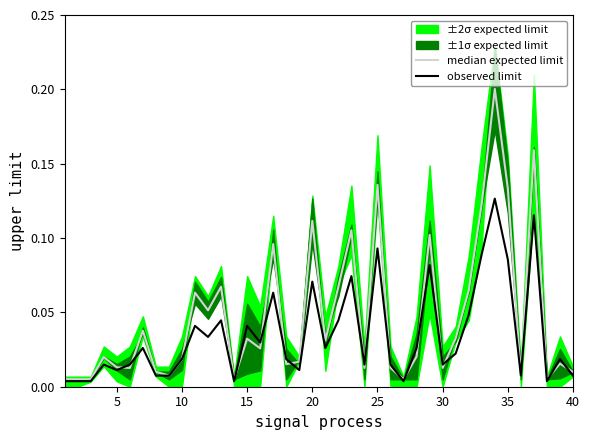

How many times do median expected limit and observed limit cross each other?

18